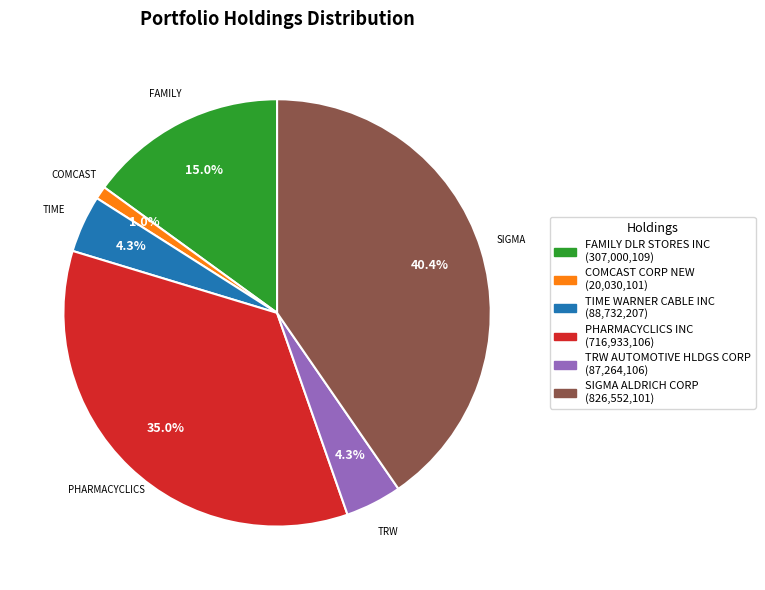

To the nearest percent, what is the combined percentage of TRW AUTOMOTIVE HLDGS CORP and PHARMACYCLICS INC?

39%